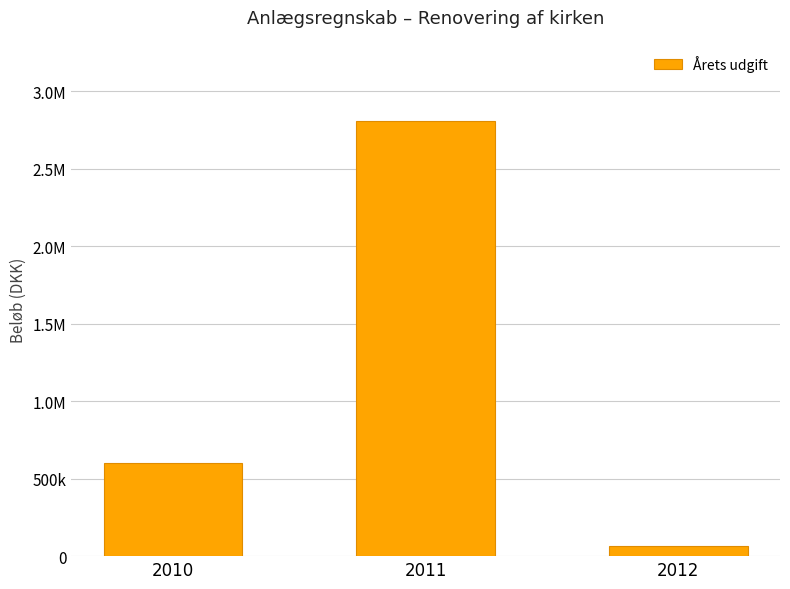

True or false: the data shows 105359.7 at 2012.

False